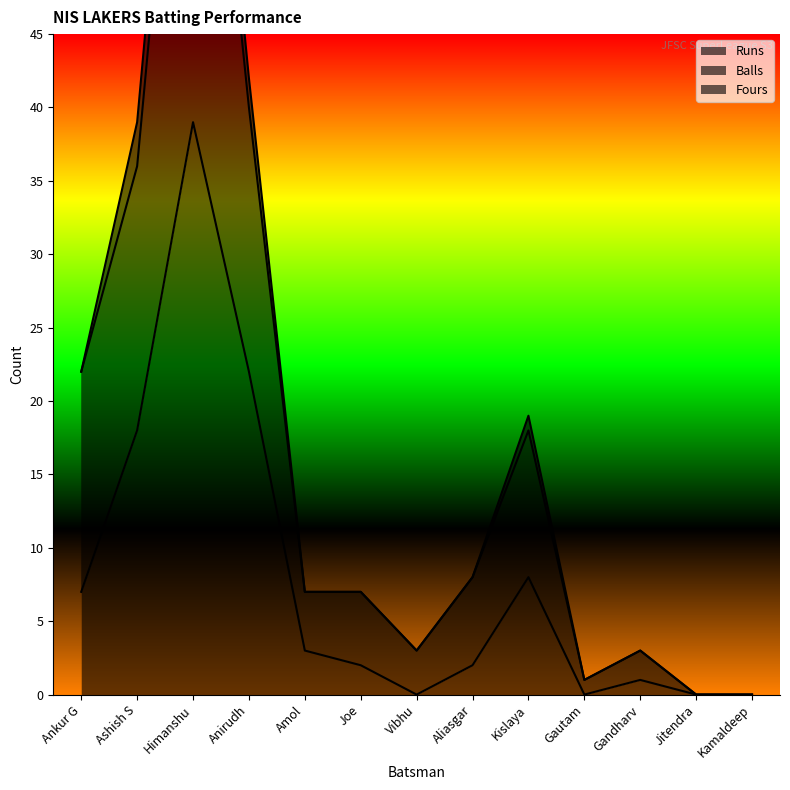

What is the greatest value displayed?

77